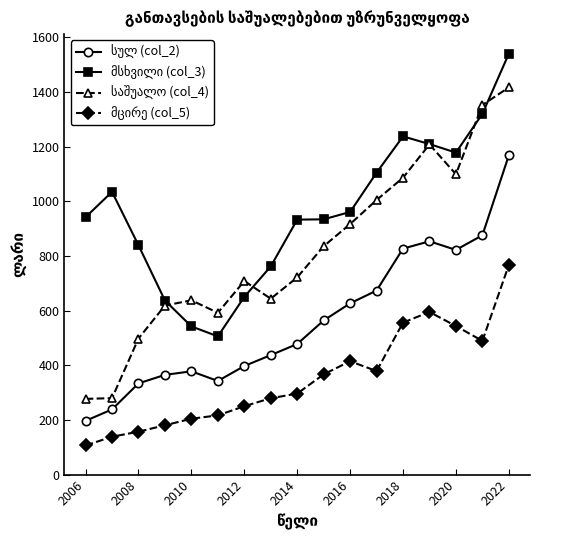

What is the greatest value displayed?

1540.0